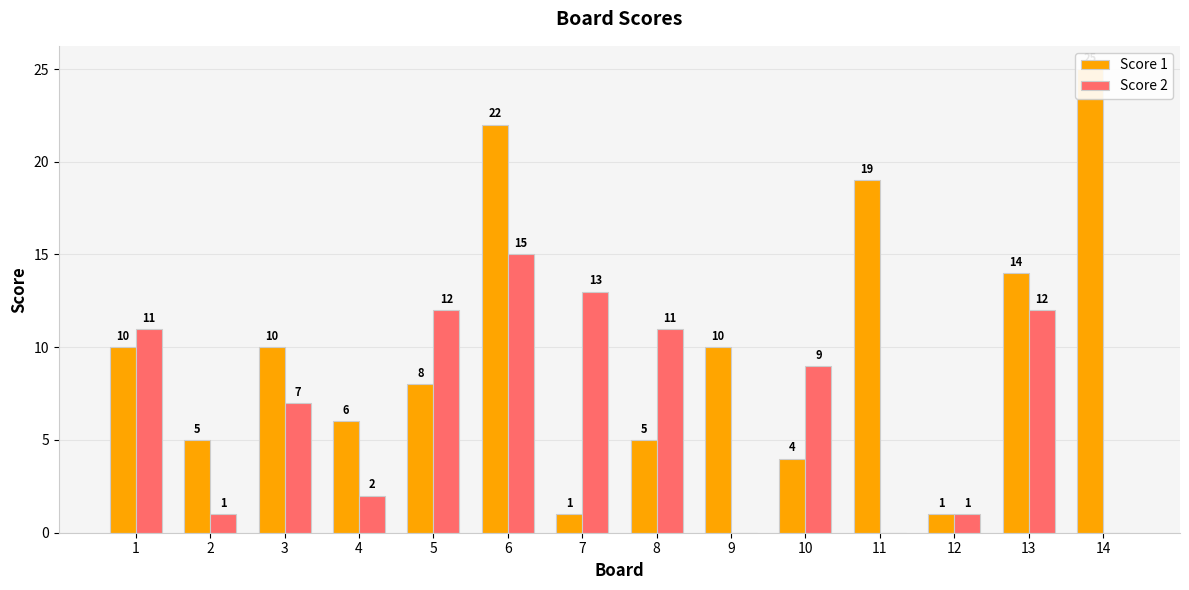

Rank the series at 9 from highest to lowest value.

Score 1, Score 2